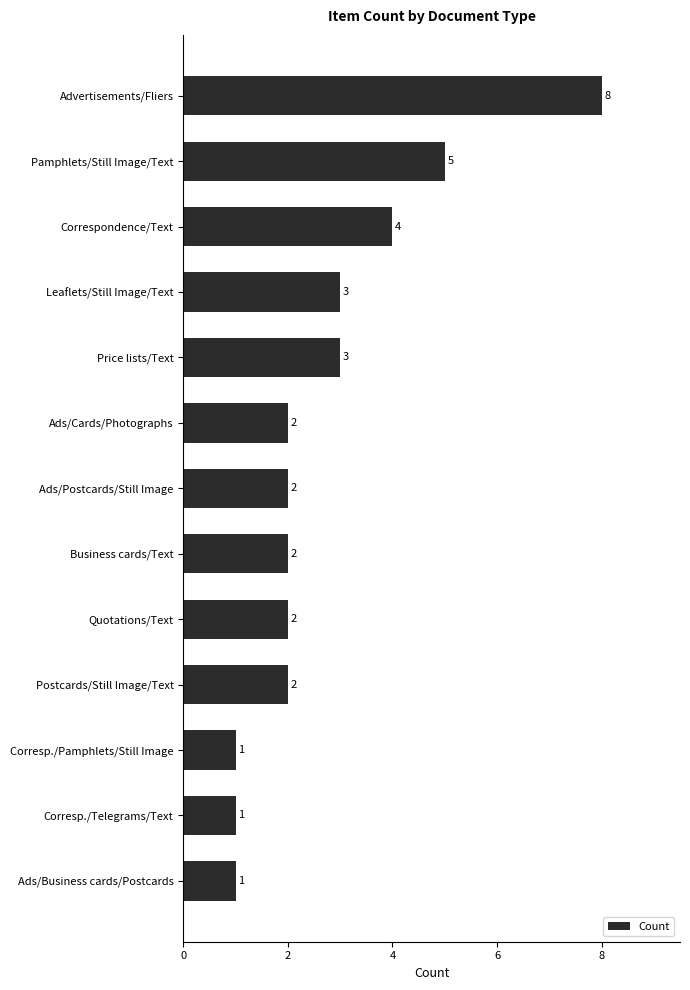

What is the label of the 11th bar from the top?

Corresp./Pamphlets/Still Image